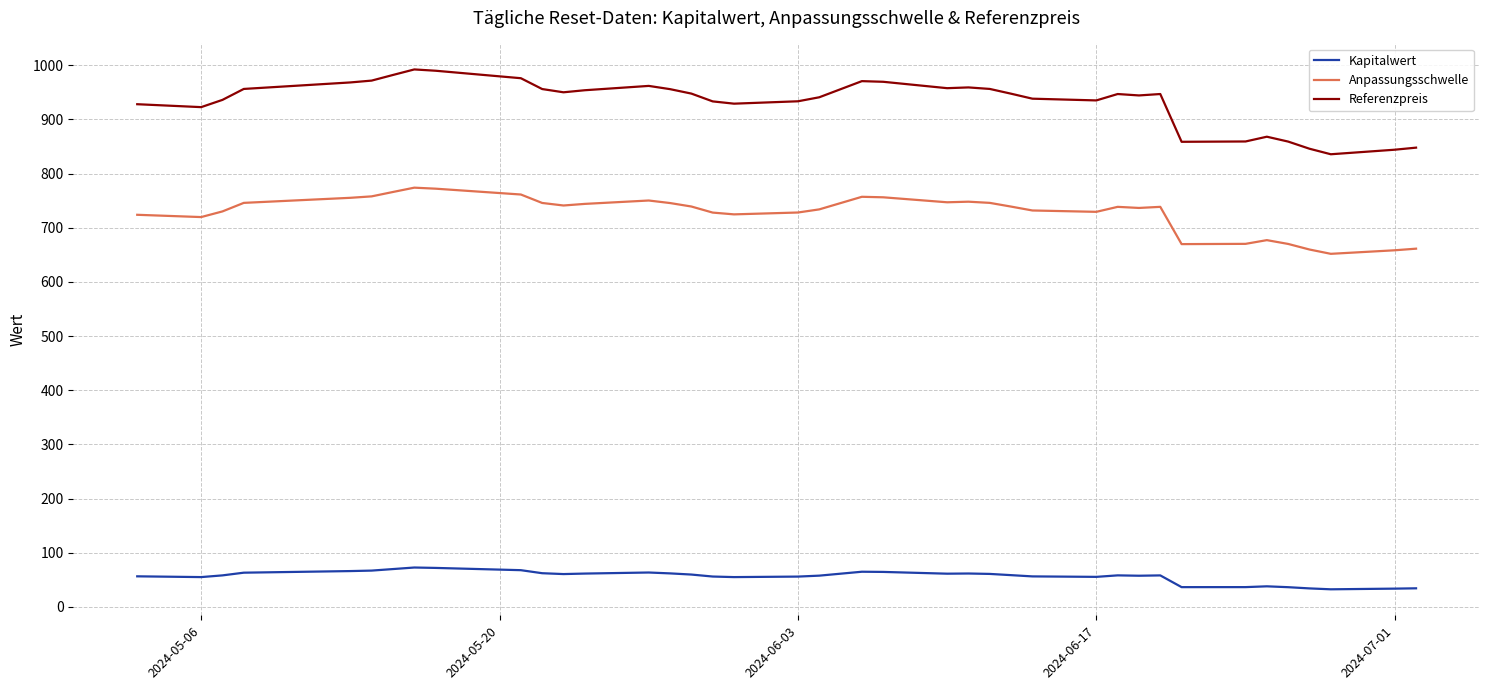

Which series has the largest total across all categories?

Referenzpreis